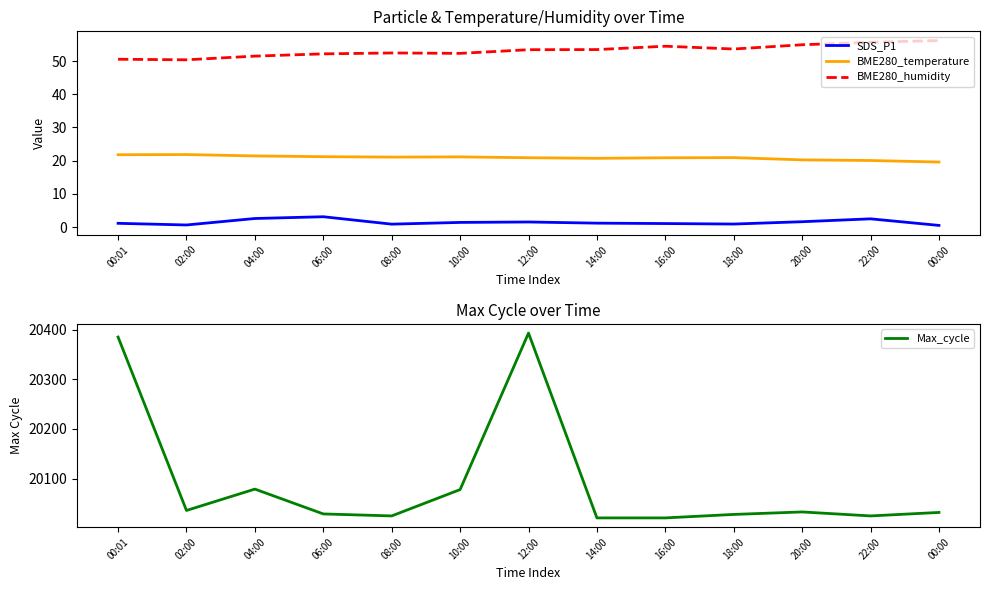

In BME280_temperature, how many points are lower than both neighbors (excluding endpoints)?

2